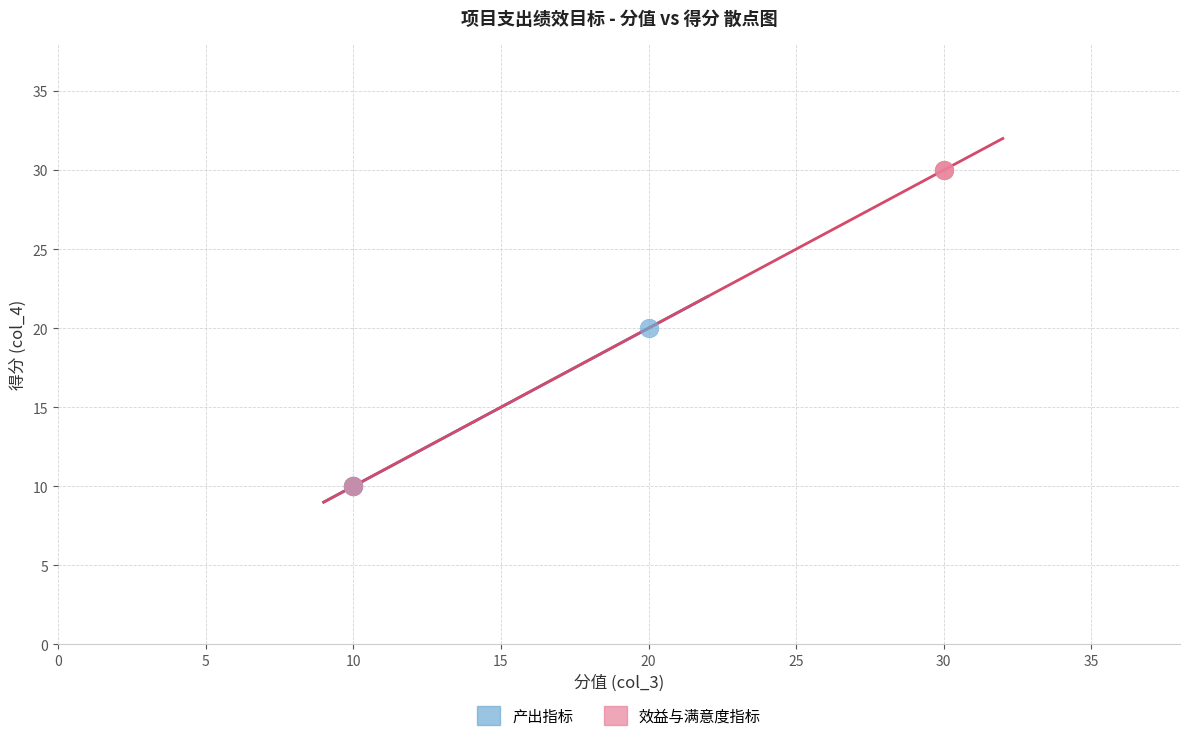

Which series has the widest spread of Y values?

效益与满意度指标